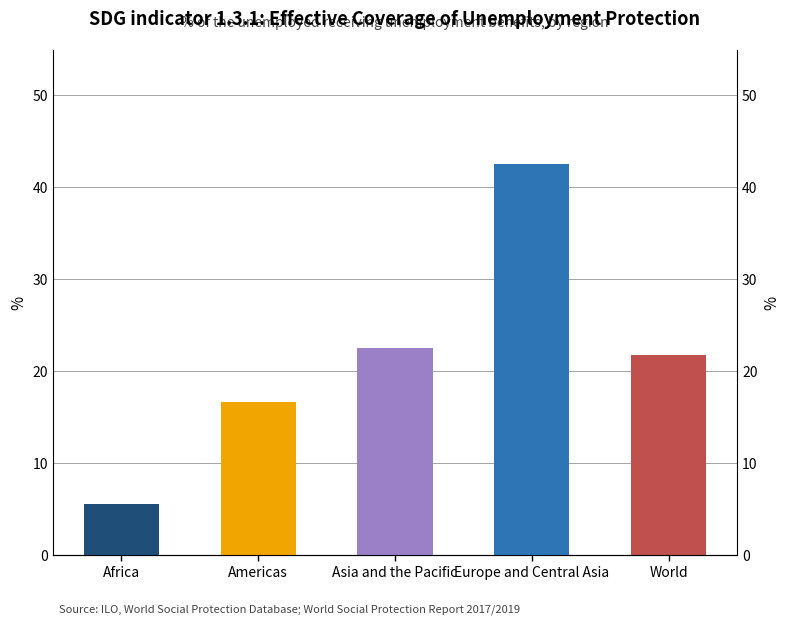

What is the smallest value displayed?

5.6